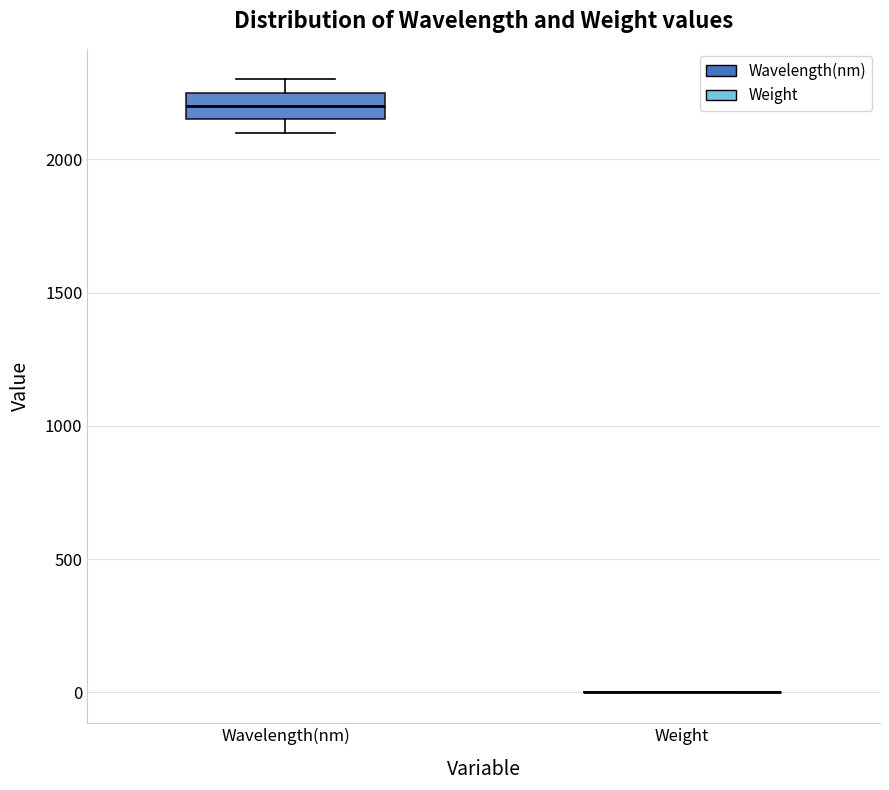

Reading left to right, read every box against the y-axis: the position of its median line, the range the box covers, and the ends of its whiskers. The values are not printed on the chart, so give them approximately, as read against the axis.

Wavelength(nm): median 2200, box 2150 to 2250, whiskers 2100 to 2300
Weight: box collapsed to a line at 0, whiskers 0 to 0